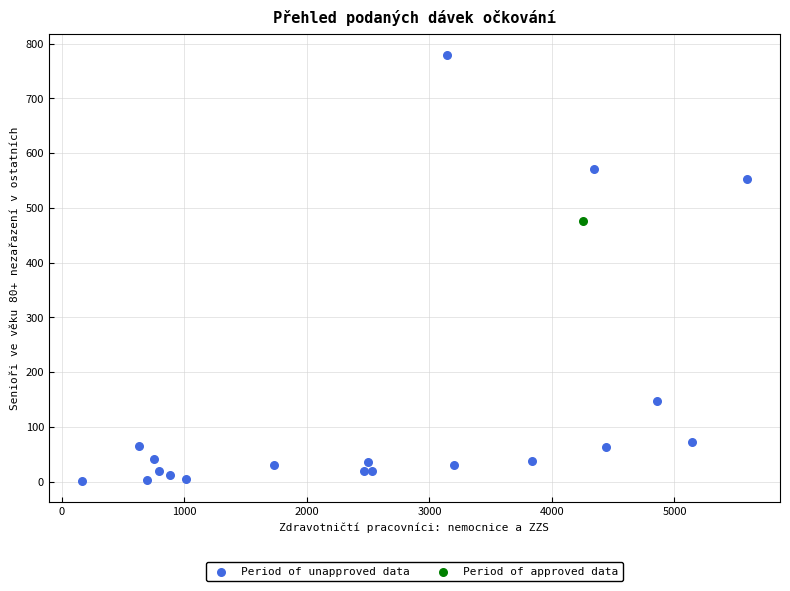

What are all the series names shown in the legend?

Period of unapproved data, Period of approved data